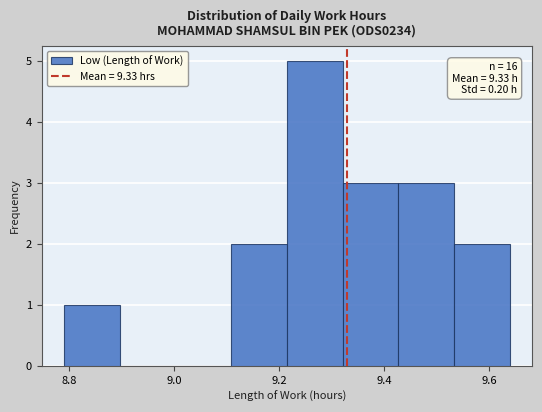

Over which range of the x-axis is the bar tallest?

9.22 to 9.32